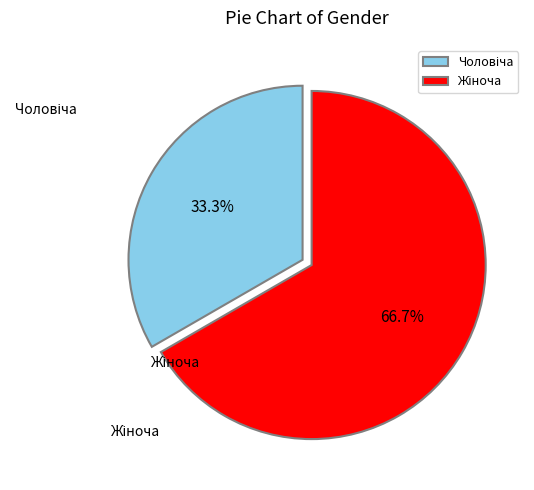

Is there any slice that represents more than half of the pie?

Yes